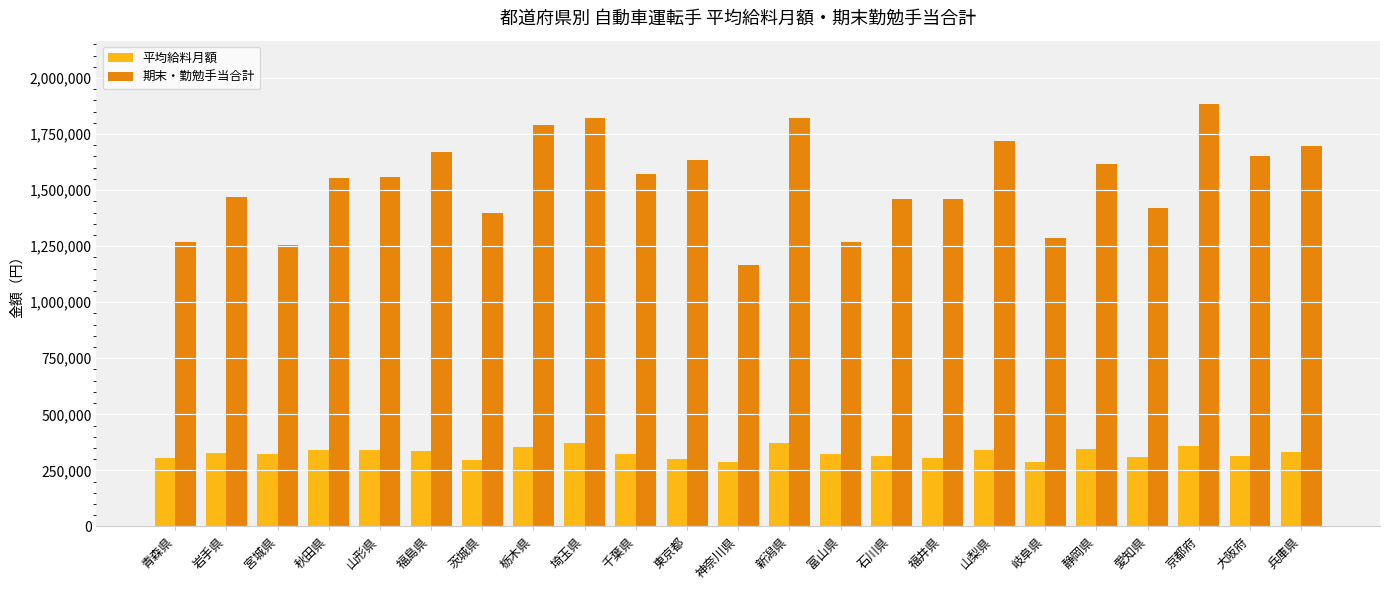

At which category is the sum across all series the highest?

京都府